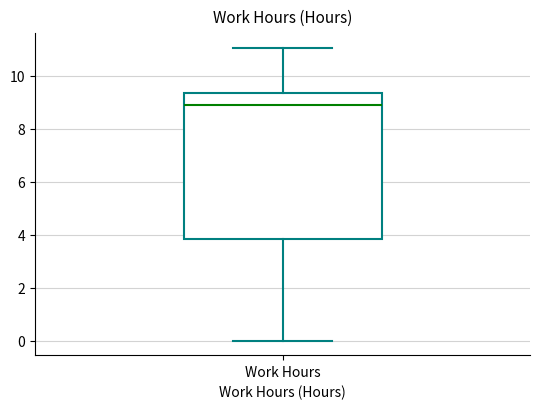

Read this box plot against the y-axis: the position of the median line, the range covered by the box, and the ends of both whiskers. The values are not printed on the chart, so give them approximately, as read against the axis.

median 8.8, box 3.8 to 9.4, whiskers 0.0 to 11.0